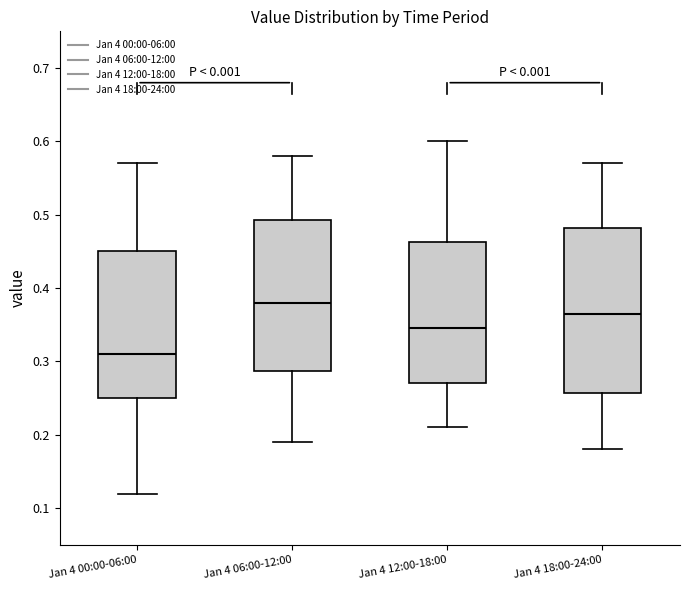

Which box's median line is the lowest?

Jan 4 00:00-06:00